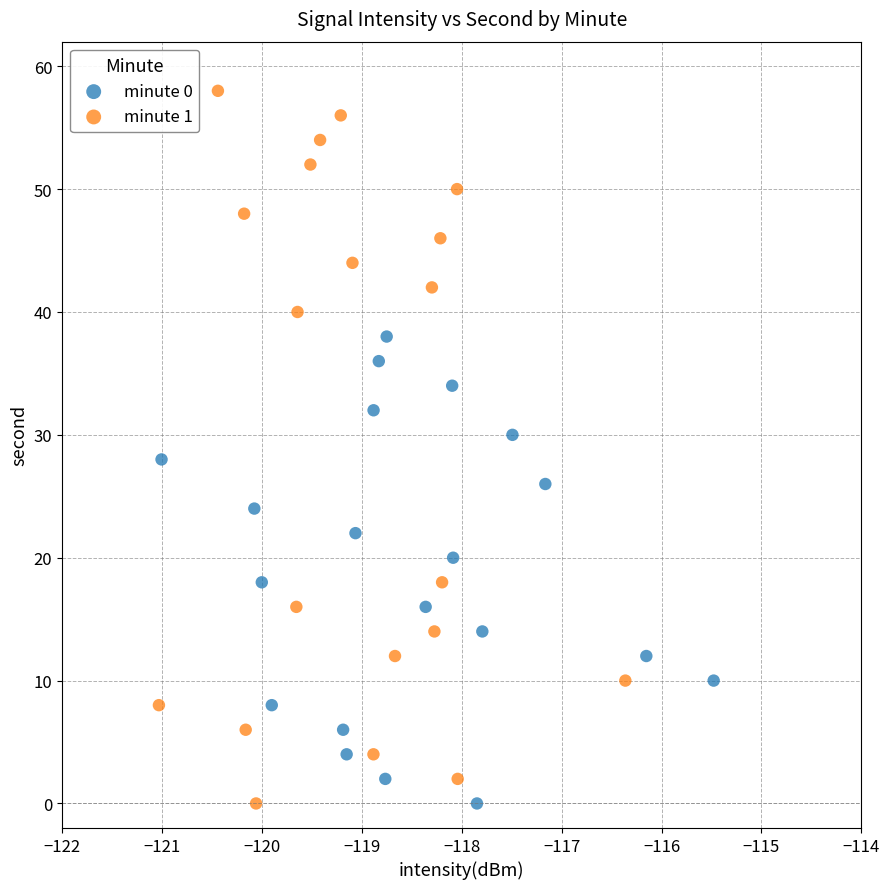

Which series reaches the maximum Y coordinate?

minute 1